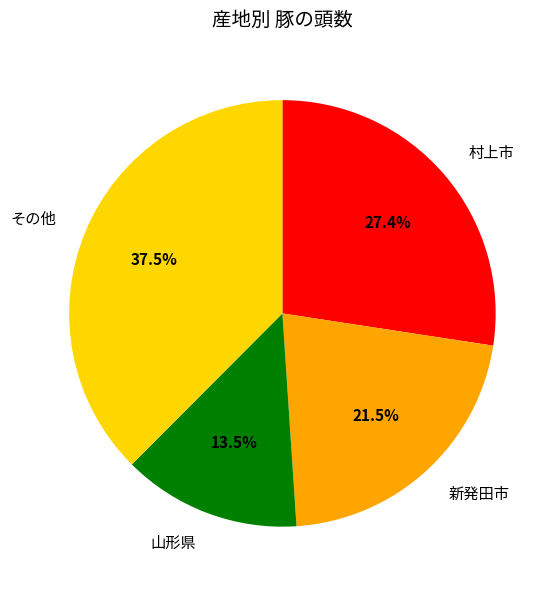

Which category has the biggest portion of the pie?

その他